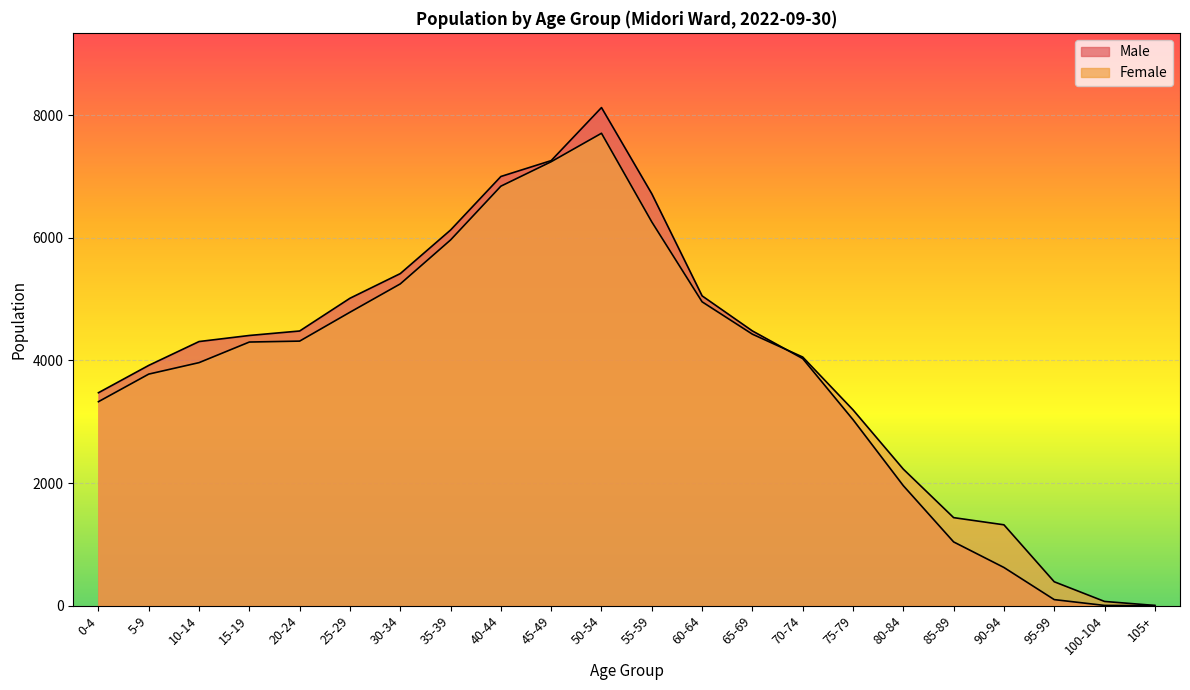

At which label does Female first exceed 4301?

20-24